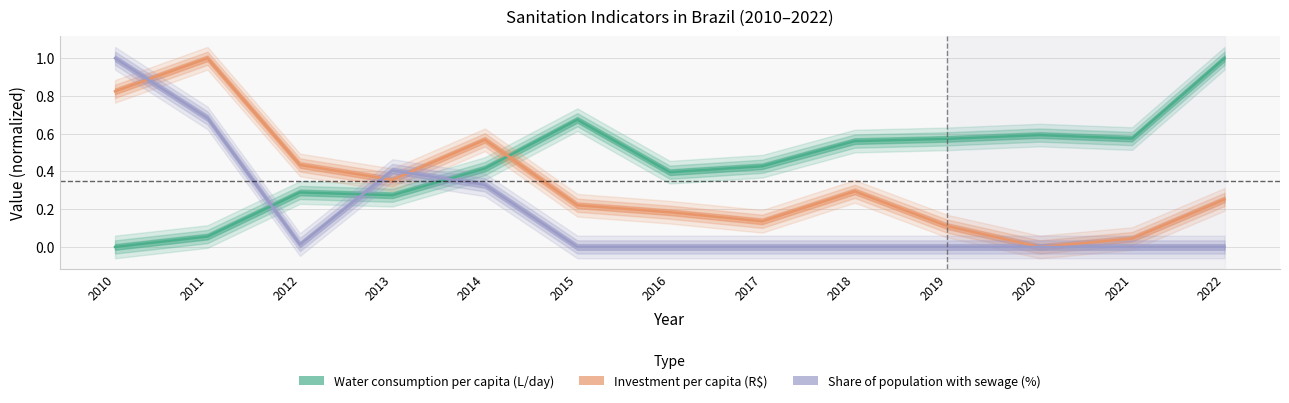

Where is Share of population with sewage (%) nearest to the value 0?

2015